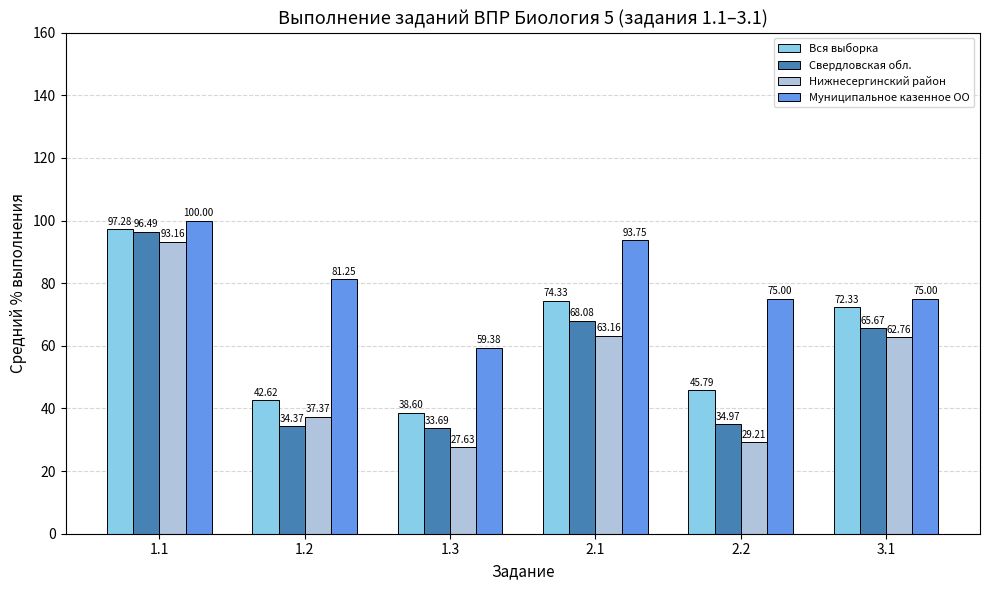

At which category is the sum across all series the highest?

1.1